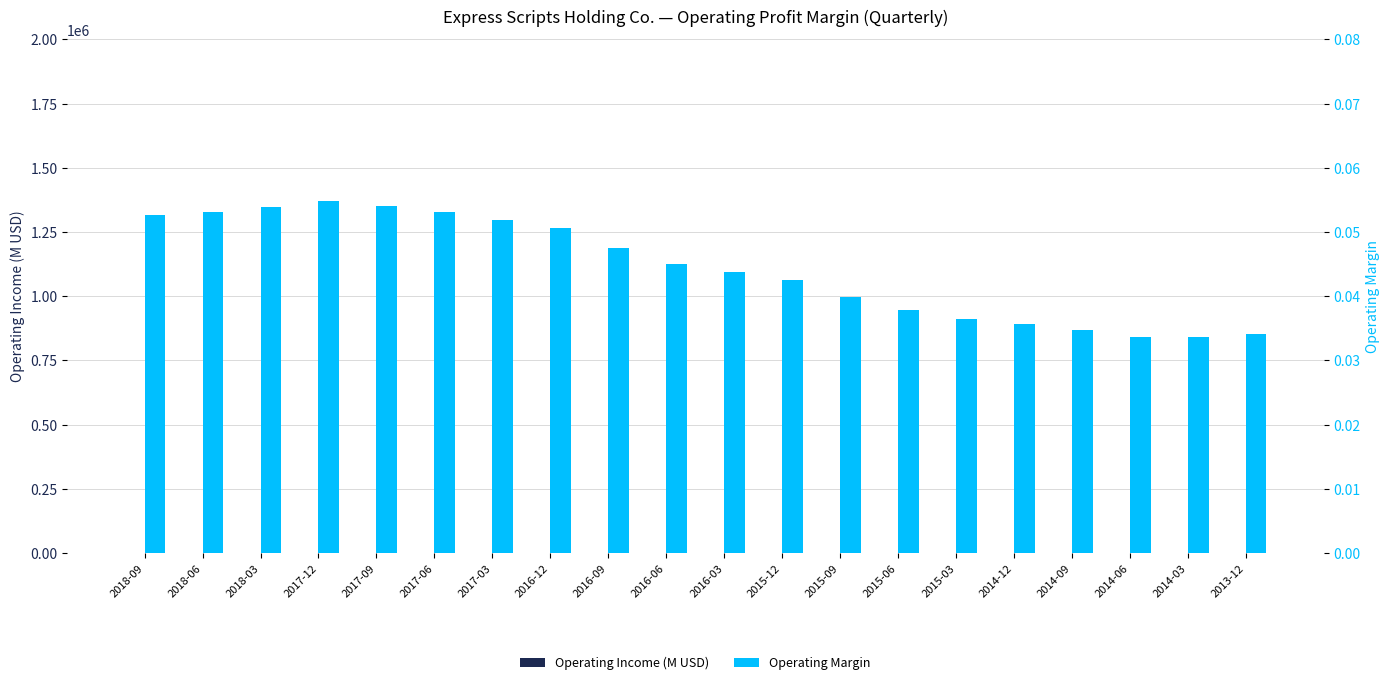

How many values in the Operating Income (M USD) series are below 1?

8